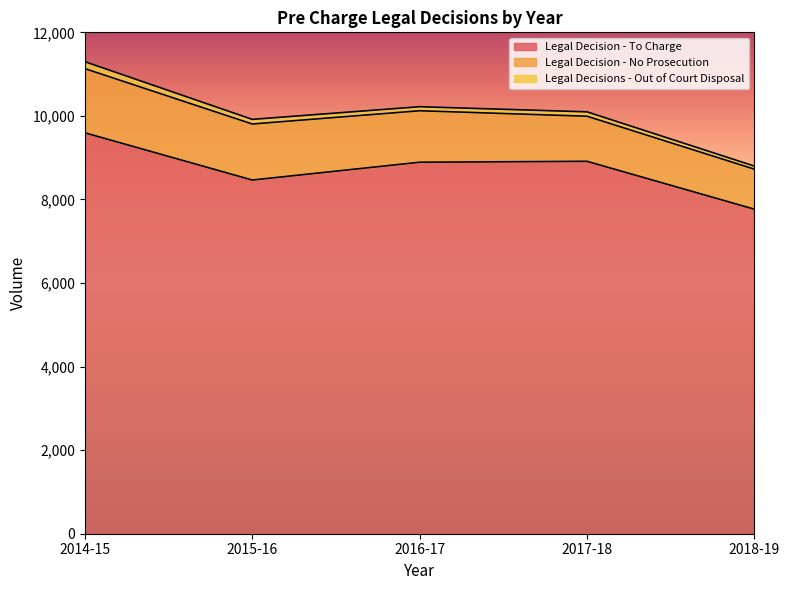

What is the total value across all series at 2017-18?

10097